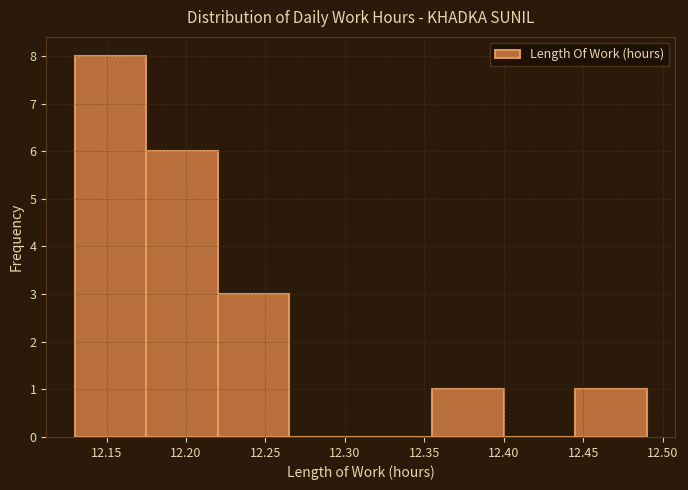

Reading left to right, transcribe this chart: for each bar, give the range it covers on the x-axis and its height. The values are not printed on the chart, so give them approximately, as read against the axis.

12.130 to 12.175: 8
12.175 to 12.220: 6
12.220 to 12.265: 3
12.265 to 12.310: 0
12.310 to 12.355: 0
12.355 to 12.400: 1
12.400 to 12.445: 0
12.445 to 12.490: 1